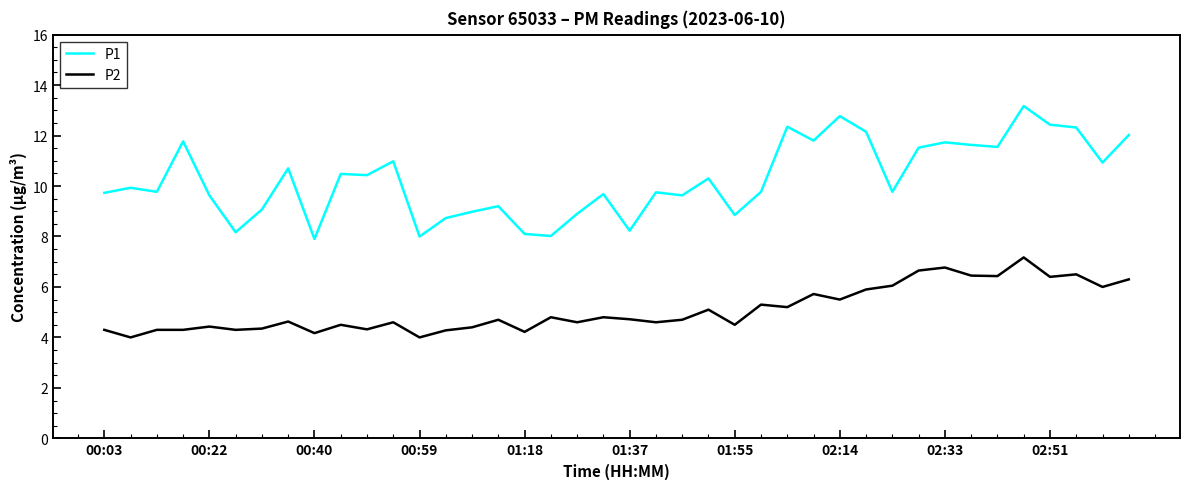

Which series has the largest range (max minus min)?

P1